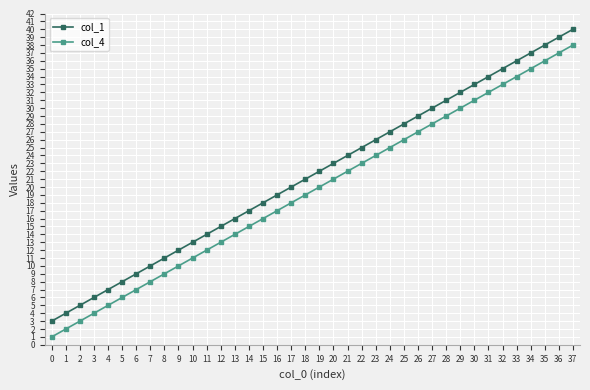

The value of col_4 at 14 is 15. True or false?

True